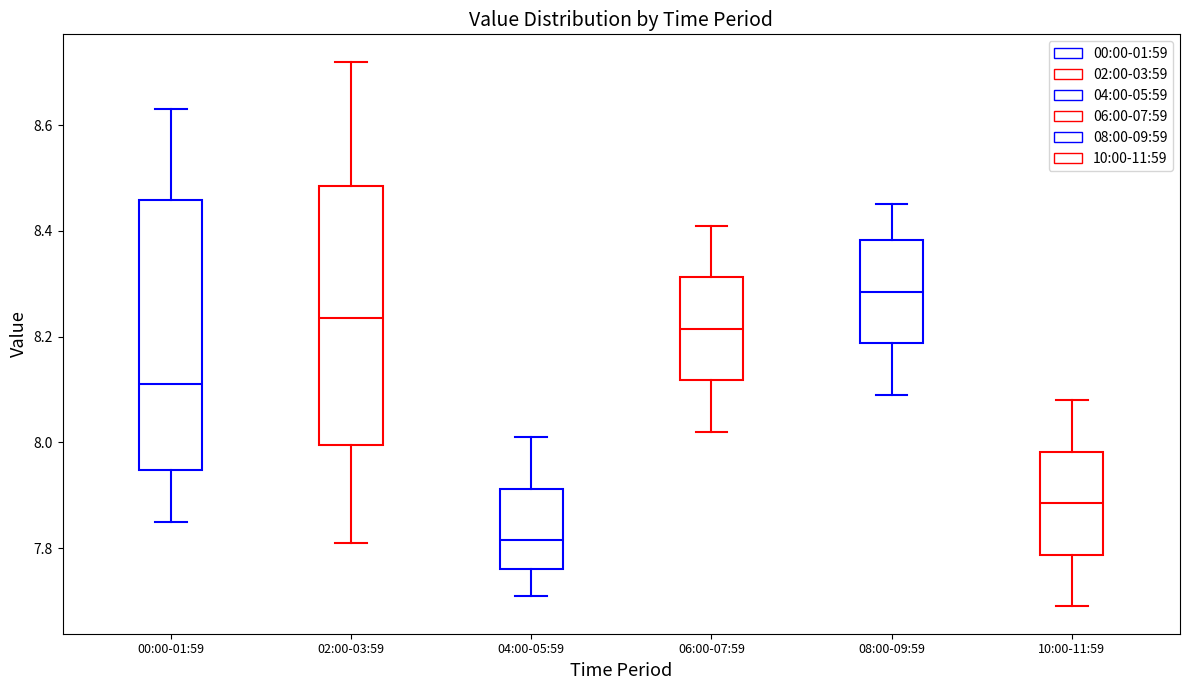

Reading left to right, transcribe this box plot: for each box, give where its median line is, the range the box spans, and where its two whiskers end, as read against the y-axis. The values are not printed on the chart, so give them approximately, as read against the axis.

00:00-01:59: median 8.12, box 7.94 to 8.46, whiskers 7.86 to 8.64
02:00-03:59: median 8.24, box 8.00 to 8.48, whiskers 7.82 to 8.72
04:00-05:59: median 7.82, box 7.76 to 7.92, whiskers 7.72 to 8.02
06:00-07:59: median 8.22, box 8.12 to 8.32, whiskers 8.02 to 8.42
08:00-09:59: median 8.28, box 8.18 to 8.38, whiskers 8.10 to 8.46
10:00-11:59: median 7.88, box 7.78 to 7.98, whiskers 7.70 to 8.08